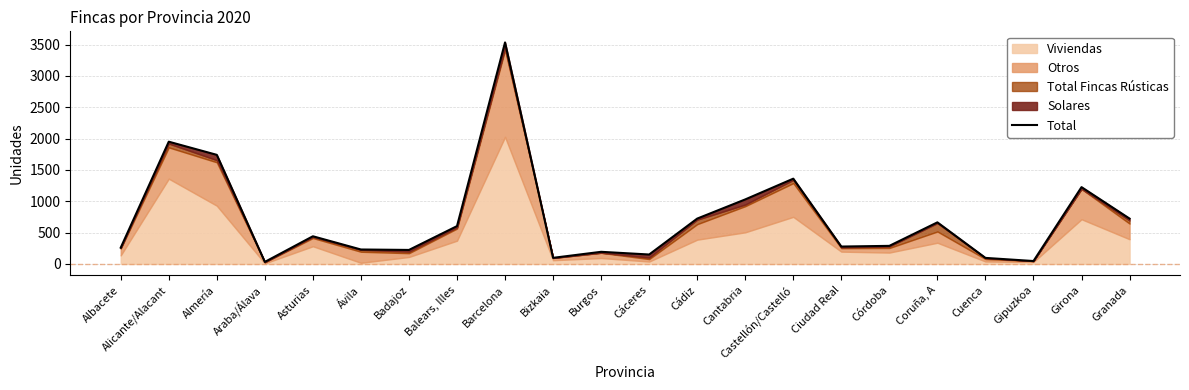

True or false: there are more than 1 points higher than both neighbors.

True